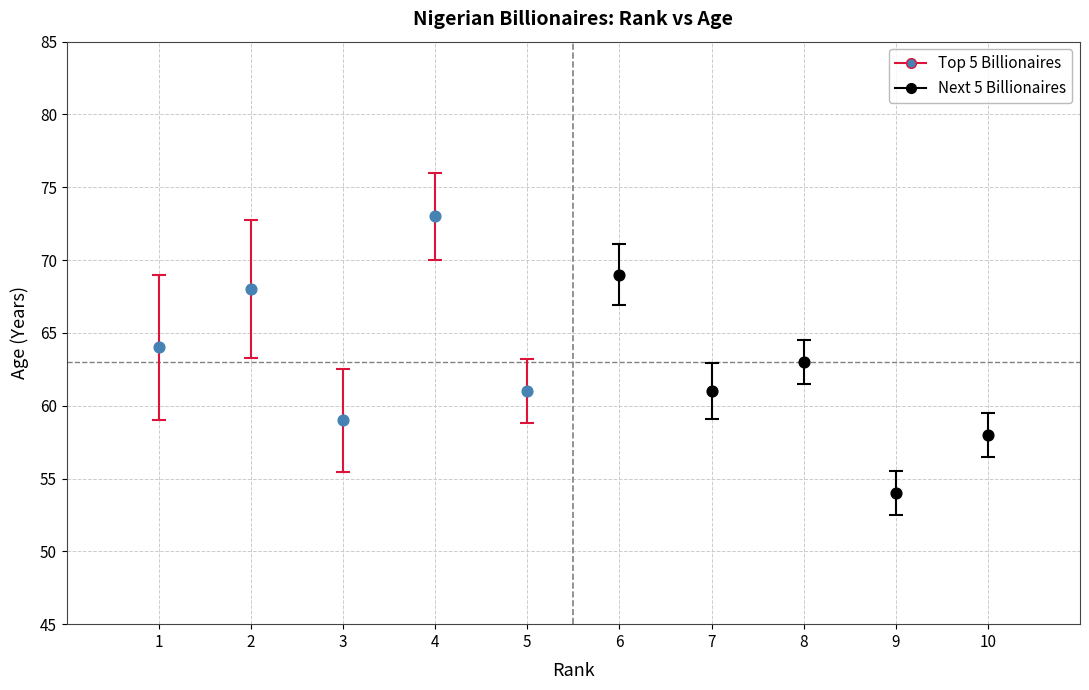

Which series contains the highest Y value?

Top 5 Billionaires